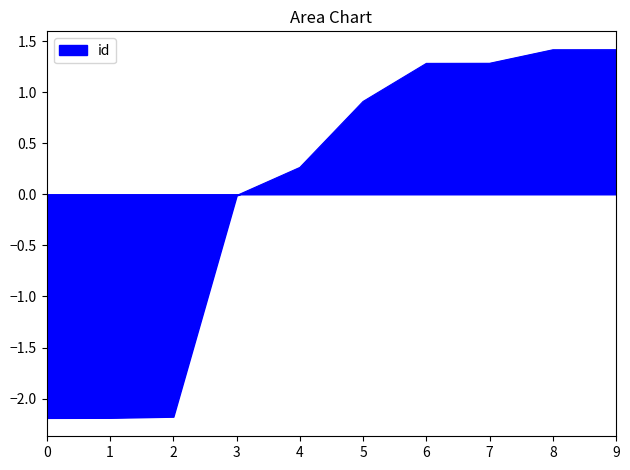

Is it true that the value at 8 is 1.4?

True